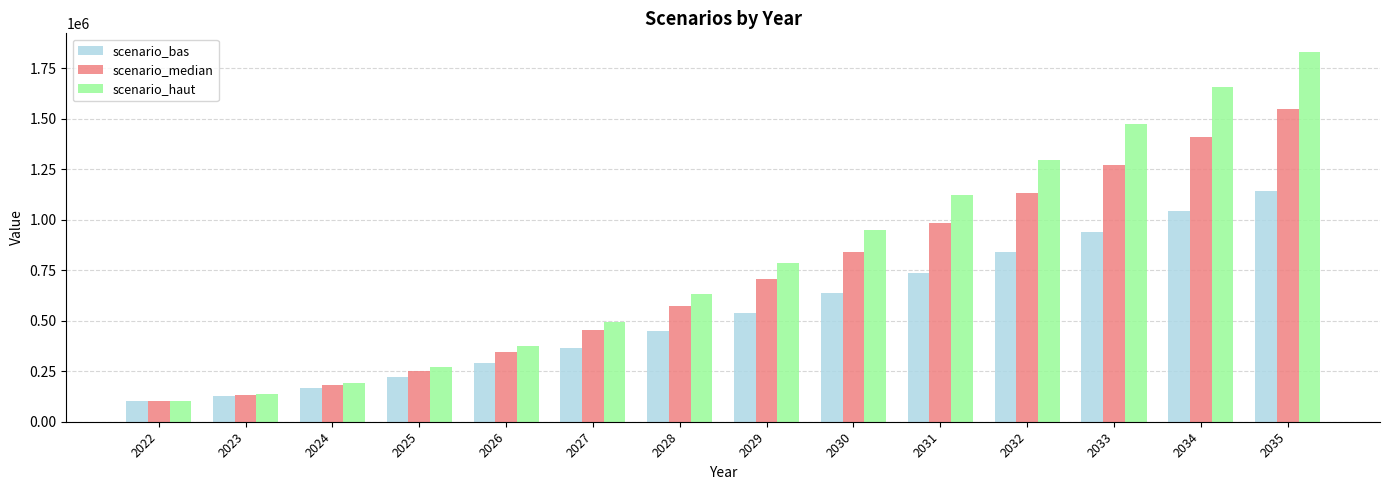

What are all the series names shown in the legend?

scenario_bas, scenario_median, scenario_haut